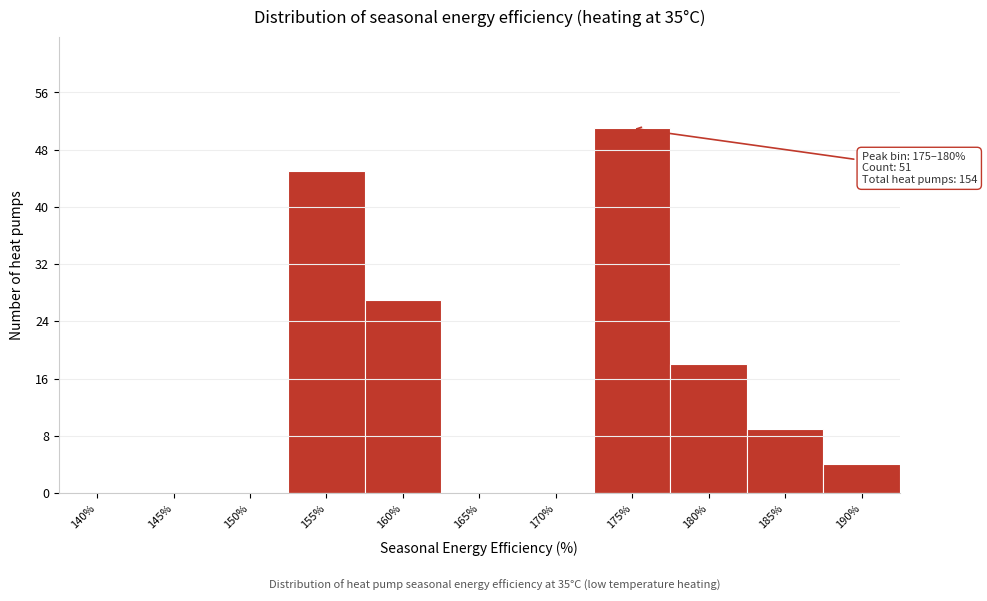

Reading right to left, list all the values displayed in this chart.

190%=4	185%=9	180%=18	175%=51	170%=0	165%=0	160%=27	155%=45	150%=0	145%=0	140%=0